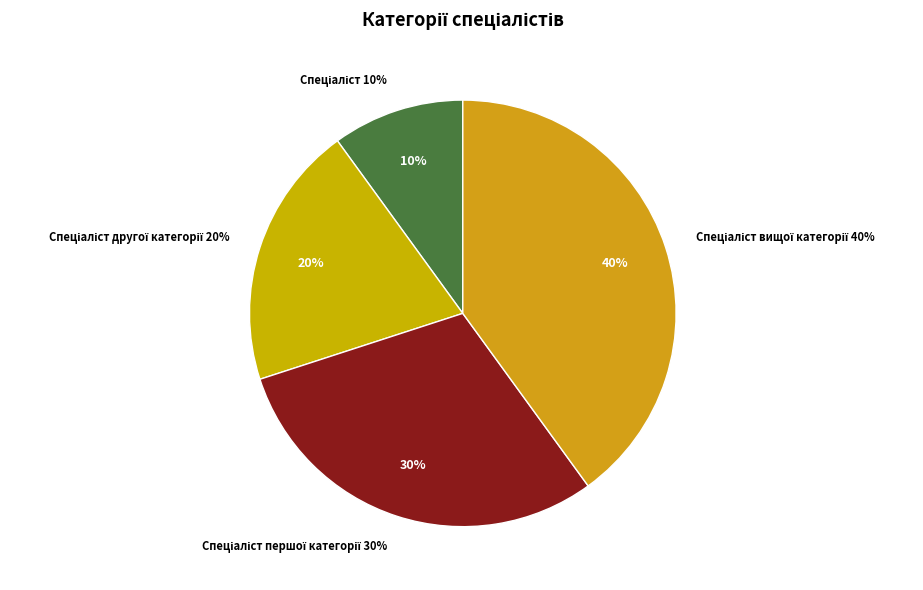

How many slices are in this pie chart?

4